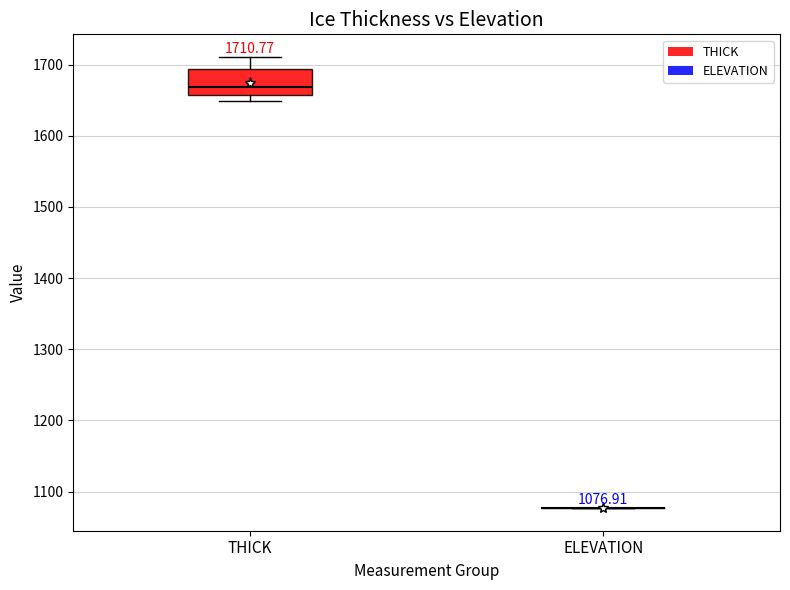

Comparing the boxes themselves (not the whiskers), which one is the tallest?

THICK